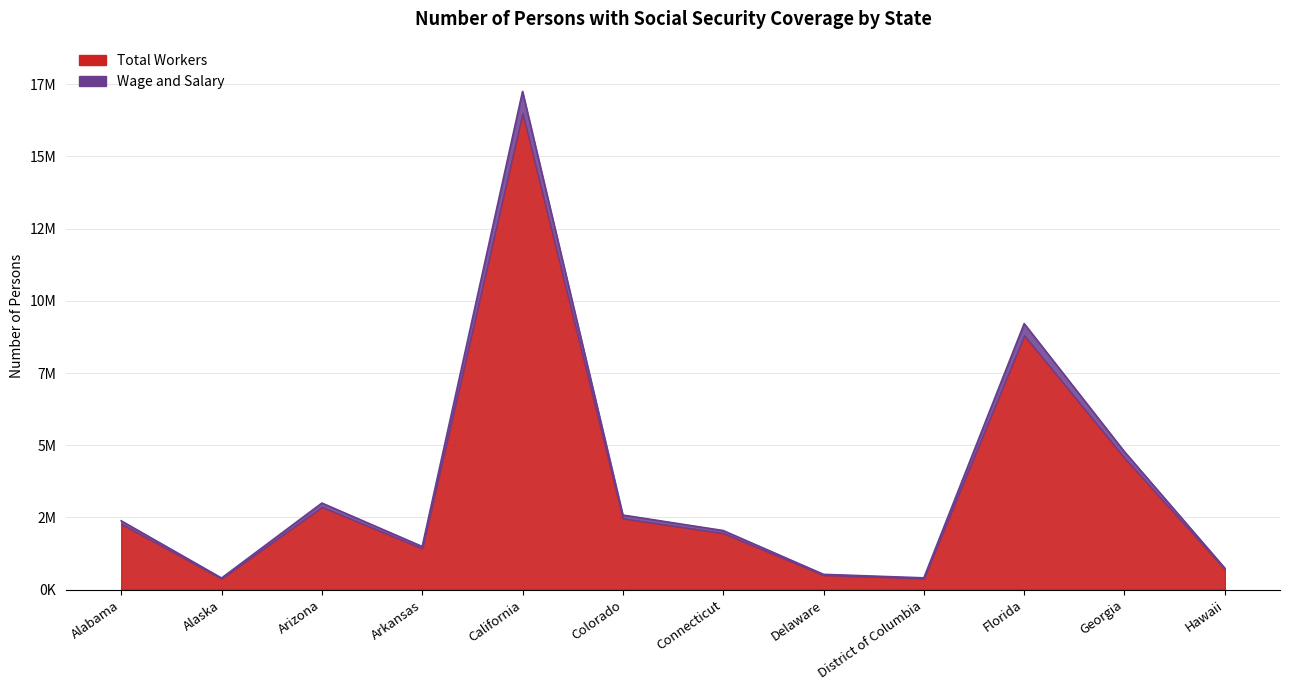

At which category does the chart reach its minimum across all series?

Alaska